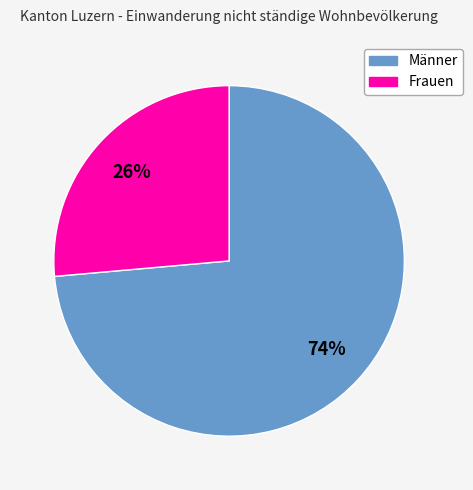

True or false: Frauen accounts for 18% of the total.

False